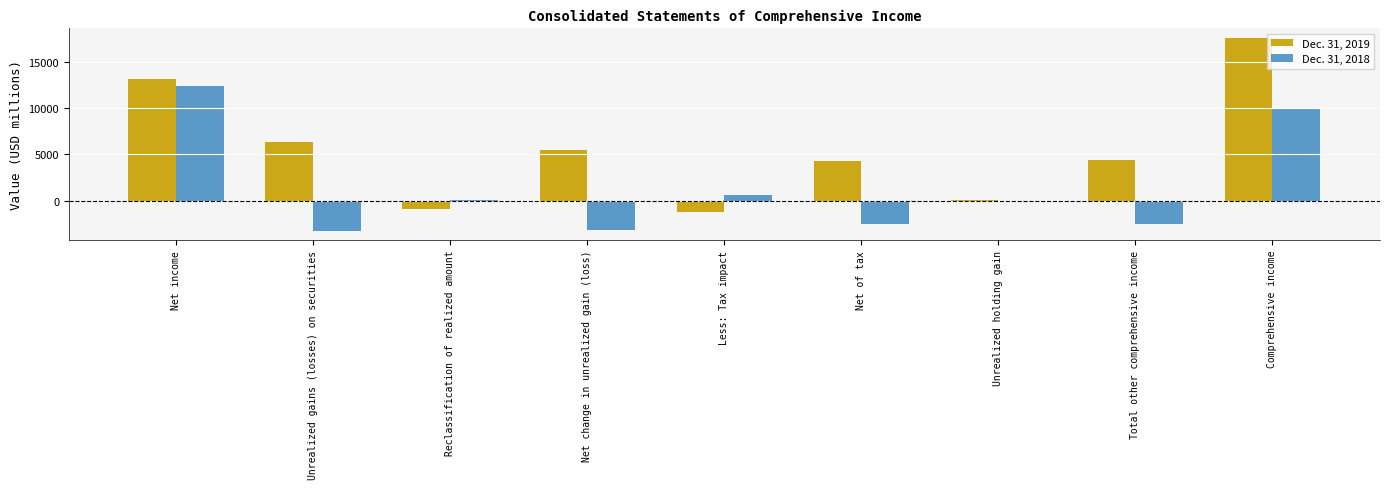

What is the sum of the Dec. 31, 2018 values at Unrealized gains (losses) on securities and Net change in unrealized gain (loss)?

-6345